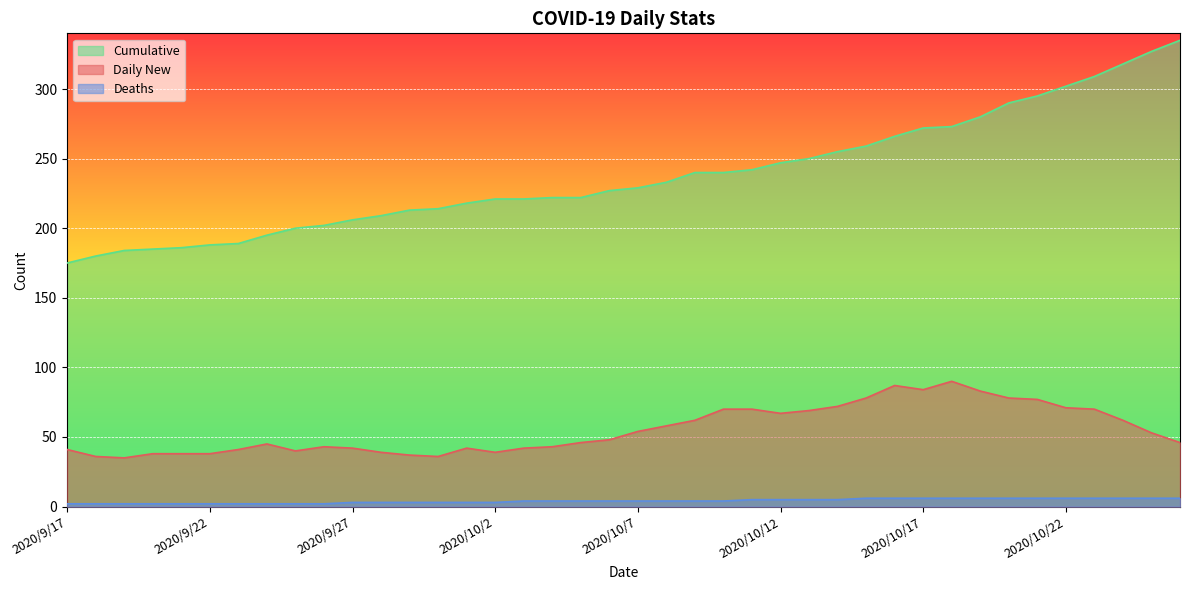

At how many categories does at least one series exceed 96?

40